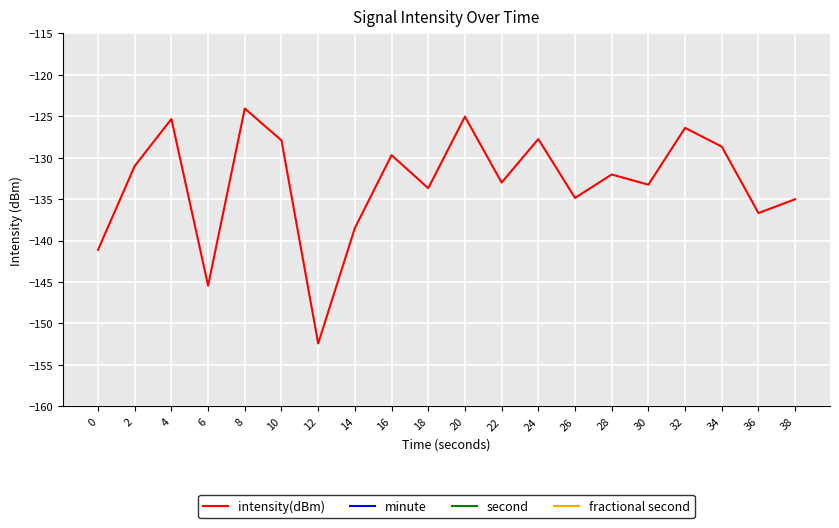

How many values in the intensity(dBm) series are below -132?

11